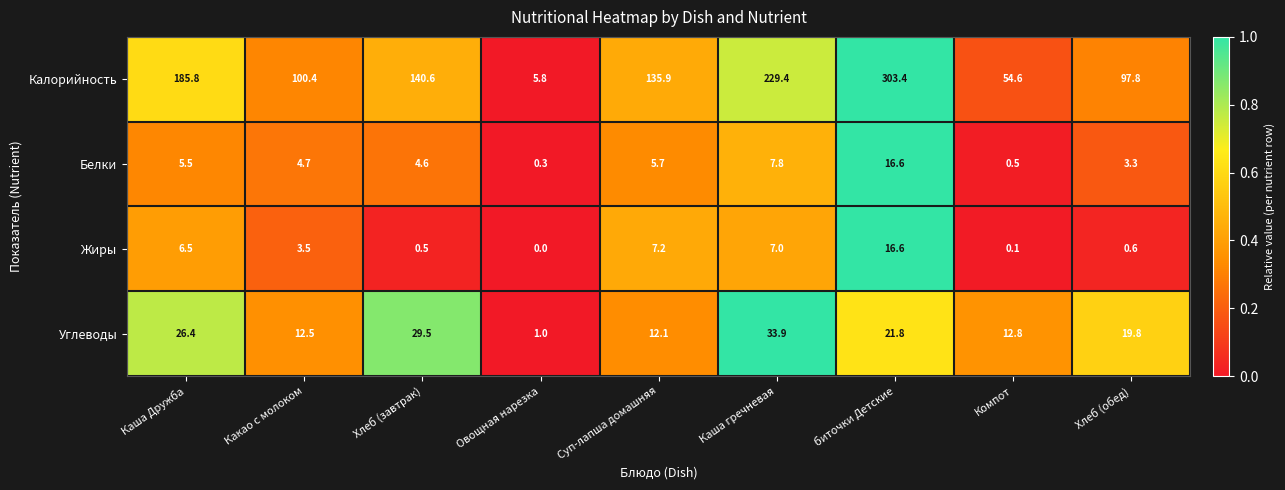

At which label is Жиры closest to 8?

Суп-лапша домашняя